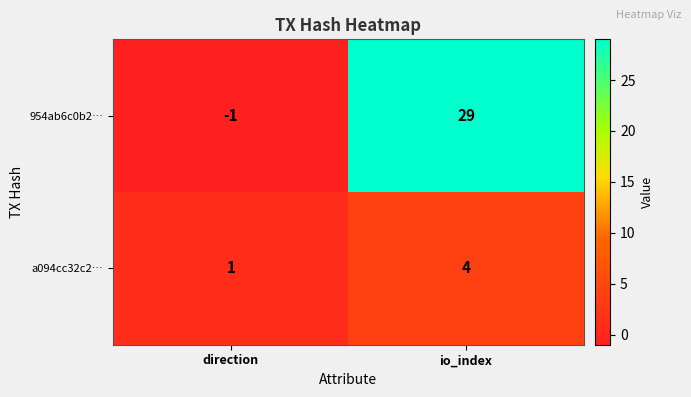

Rank the series by their average value, from highest to lowest.

954ab6c0b2…, a094cc32c2…